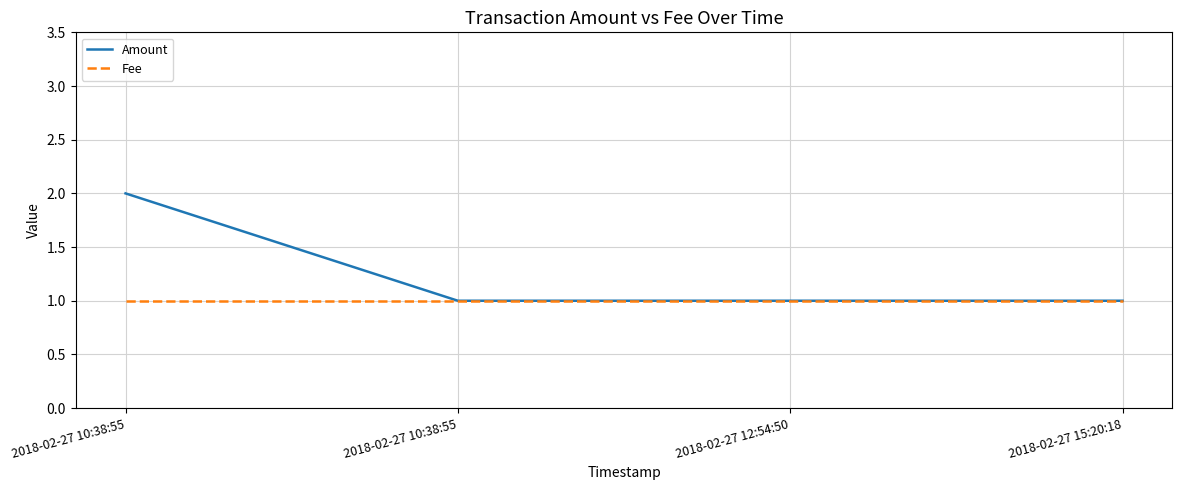

What is the label of the 1st point from the left?

2018-02-27 10:38:55